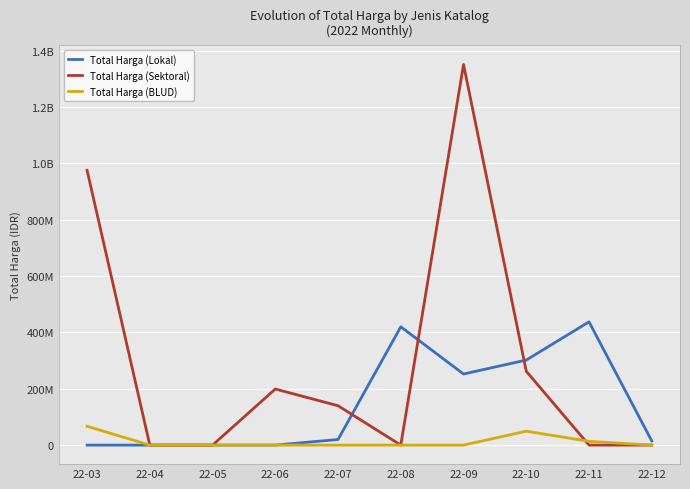

What are all the series names shown in the legend?

Total Harga (Lokal), Total Harga (Sektoral), Total Harga (BLUD)